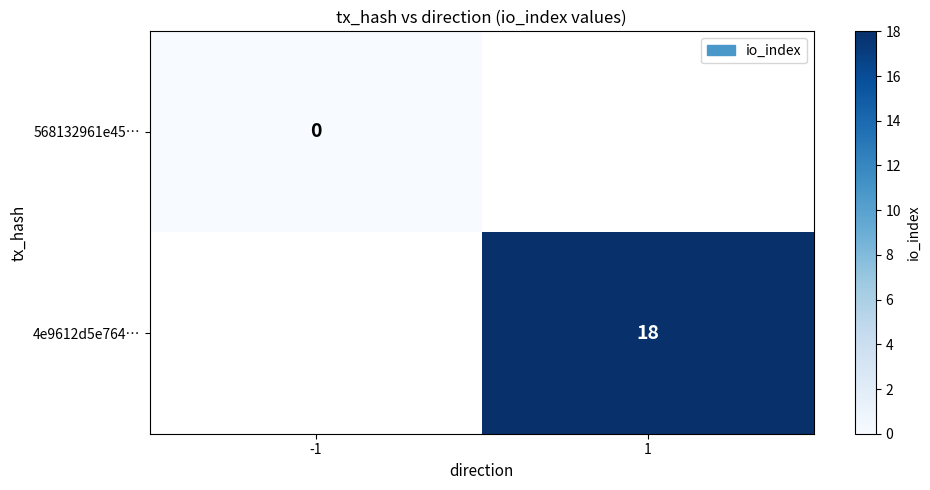

Is the value of 4e9612d5e764… at 1 greater than the value of 568132961e45… at -1?

Yes